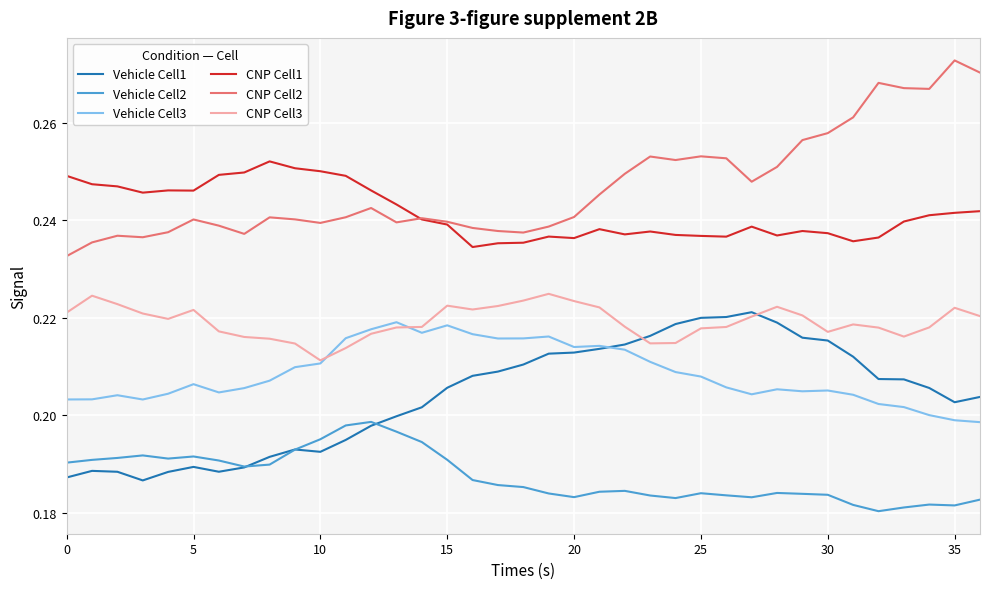

How many series are shown in this chart?

6